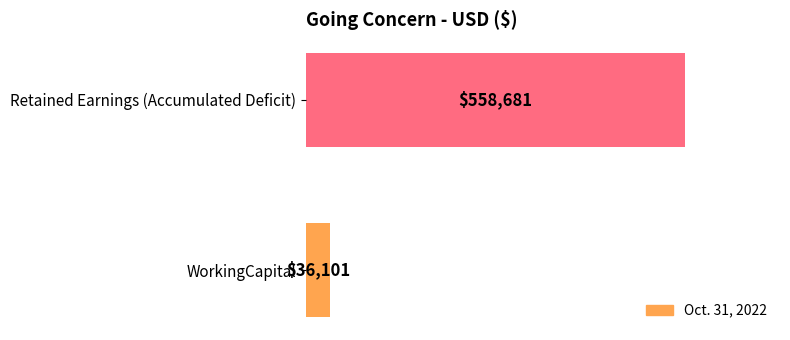

What is the maximum value shown in the chart?

558681